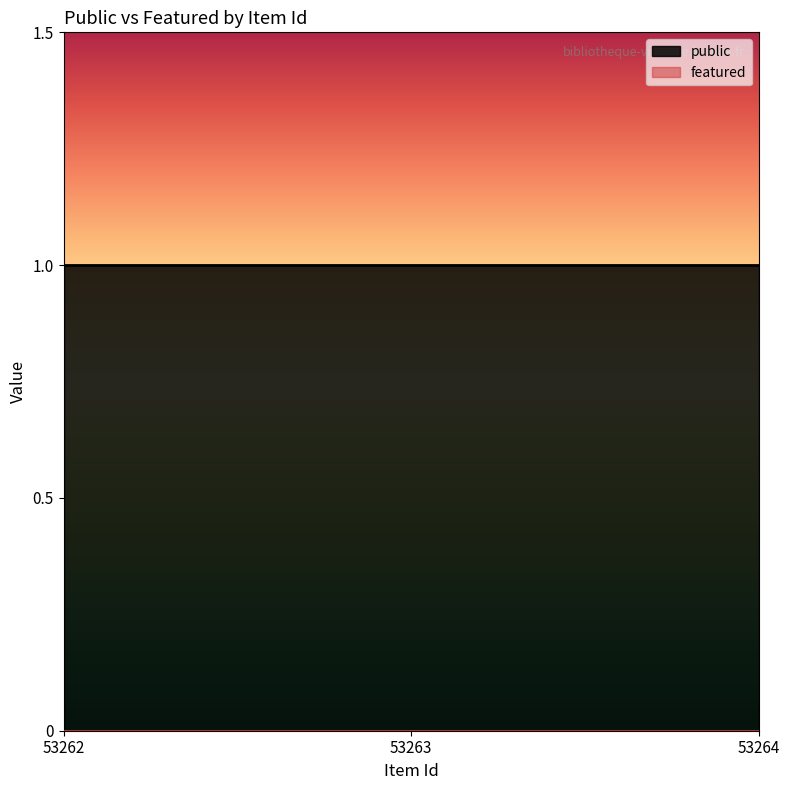

Rank the series by their average value, from lowest to highest.

featured, public